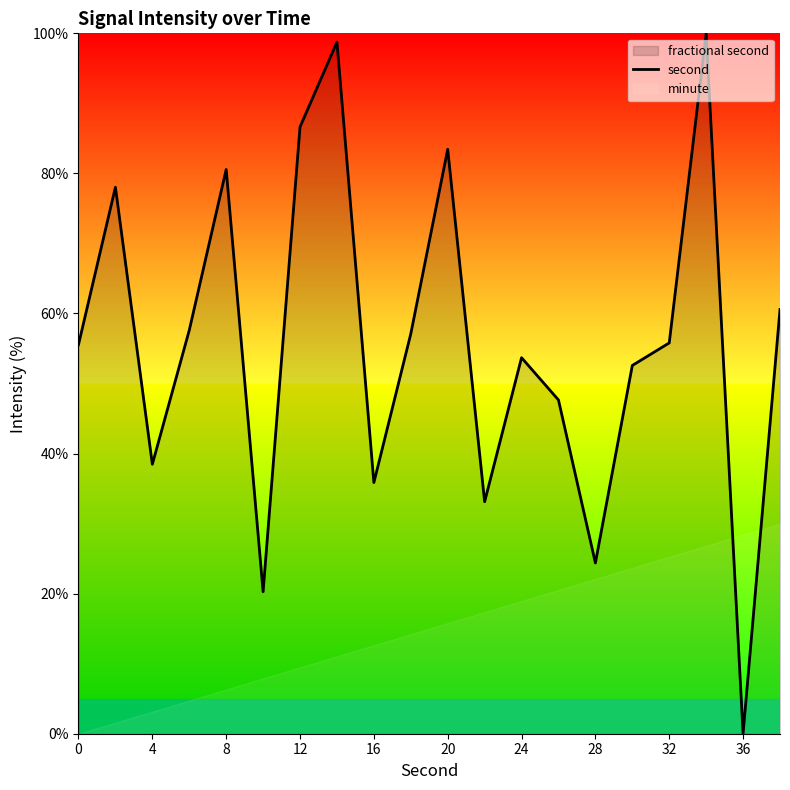

The value of second at 32 is 55.8. True or false?

True